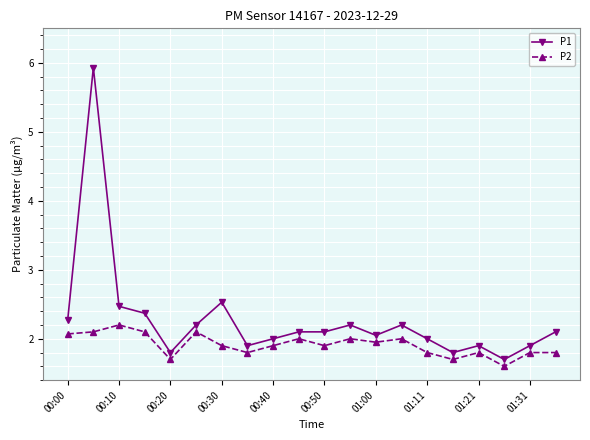

What is the difference between the second highest and second lowest values in the P1 series?

0.7